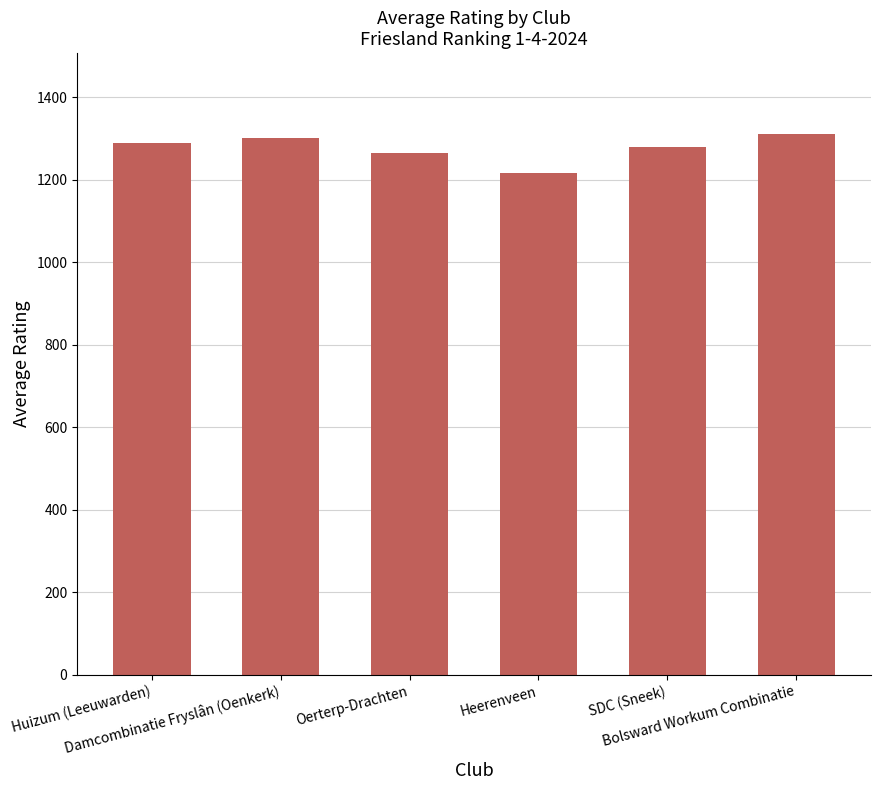

What is the change in value from Huizum (Leeuwarden) to Damcombinatie Fryslân (Oenkerk)?

+11.7